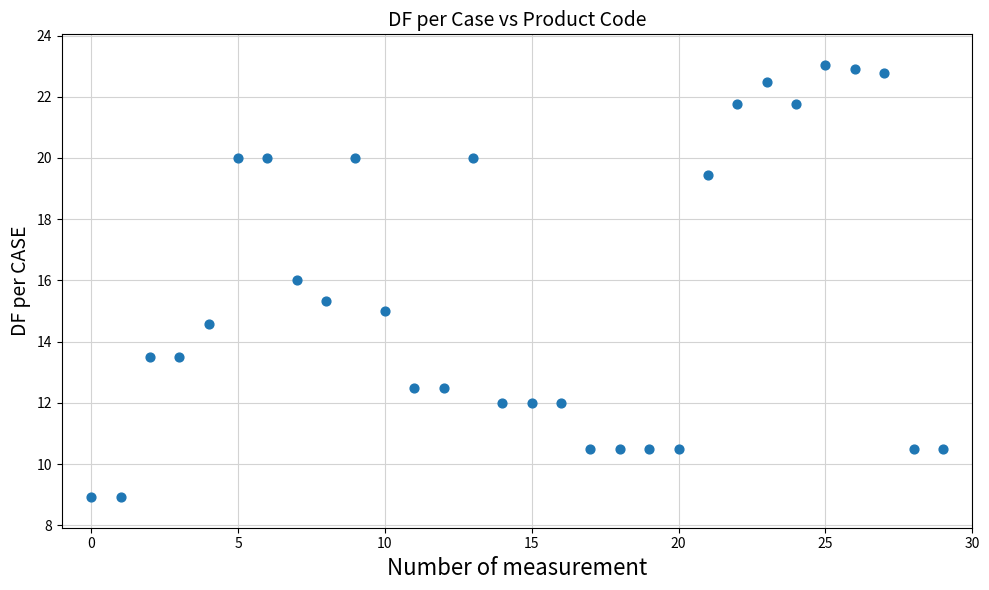

What is the range of Y values (max minus min)?

14.1